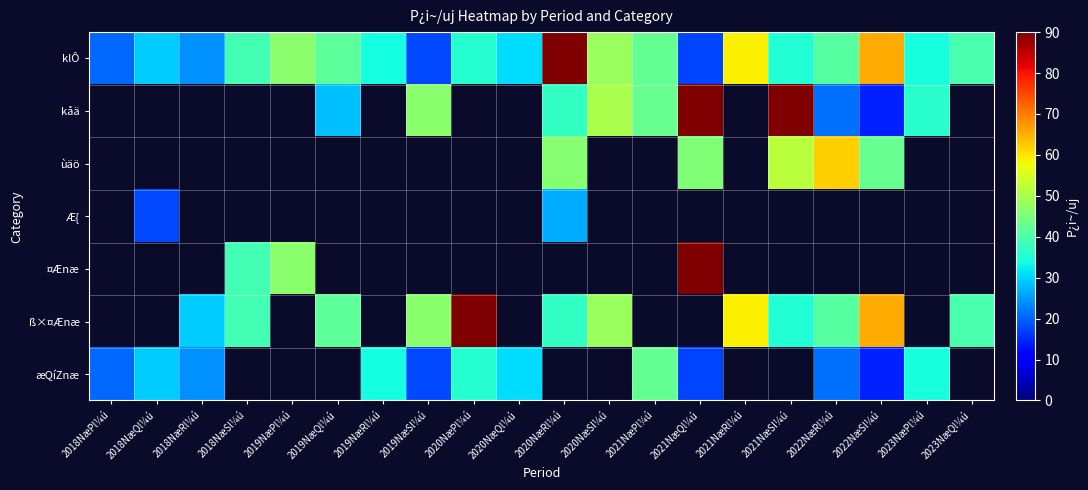

What is the maximum value shown in the chart?

90.9